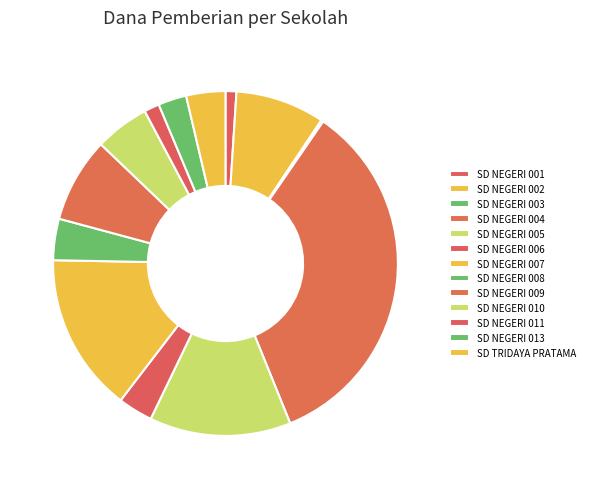

True or false: SD NEGERI 005 accounts for 4% of the total.

False